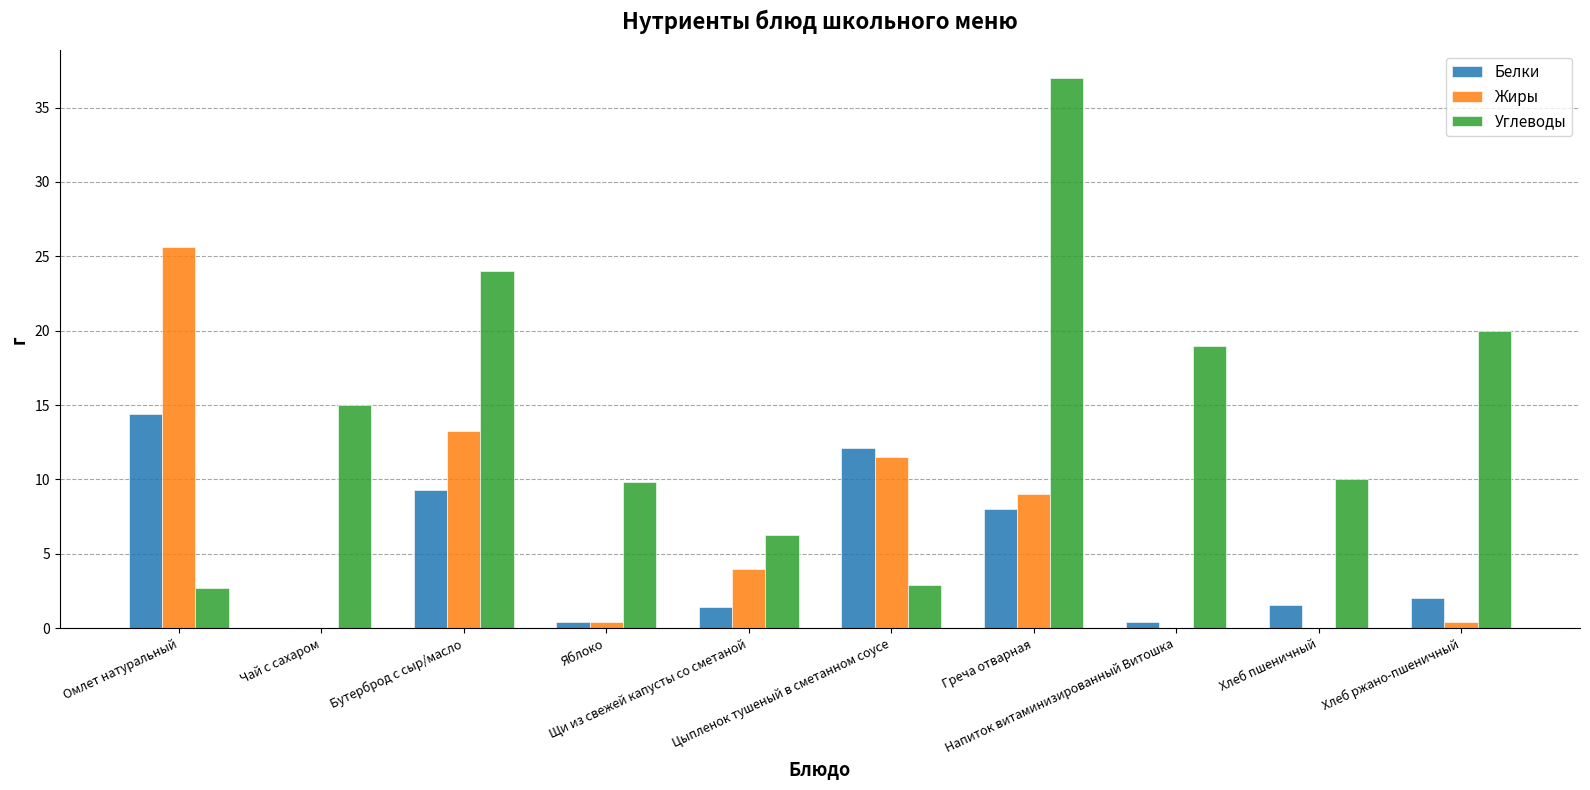

How many groups of bars are there?

10